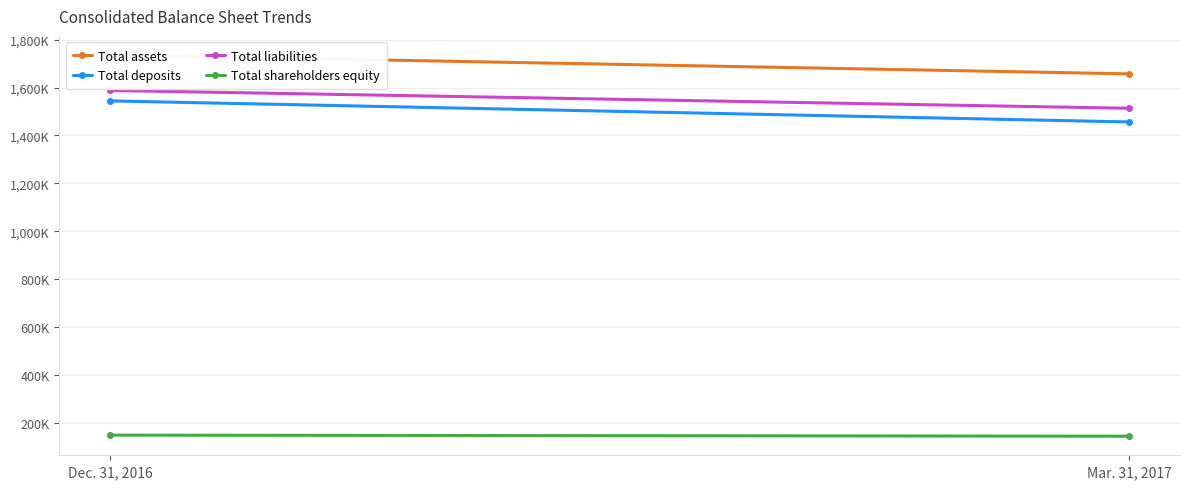

True or false: Total liabilities has a value of 893524 at Mar. 31, 2017.

False